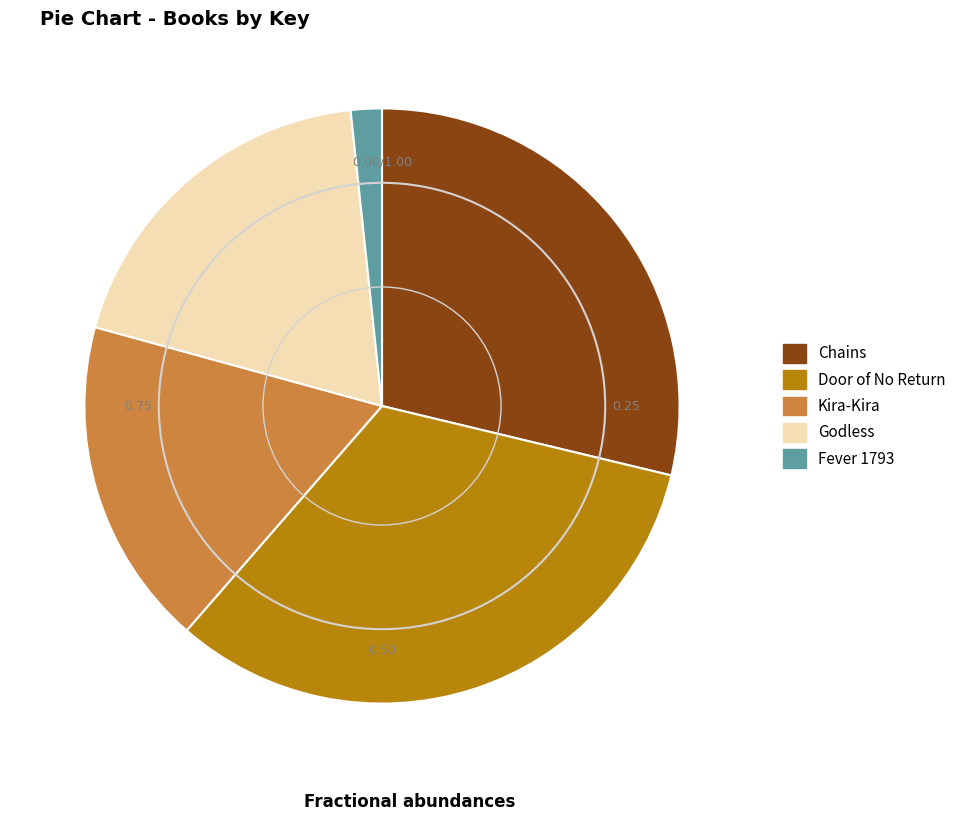

Approximately how many times larger is the value at Door of No Return compared to Chains?

1.1